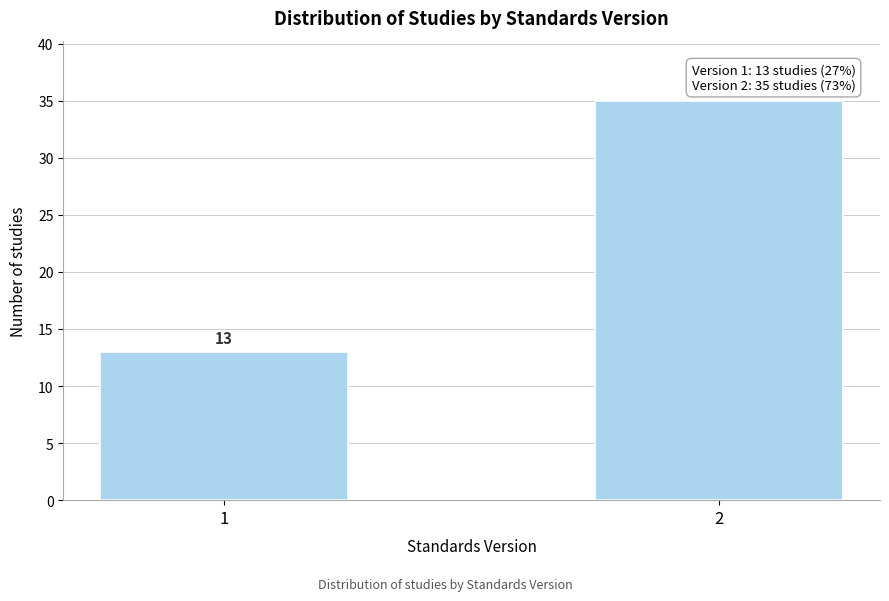

Reading right to left, what are all the values shown in this chart?

2=35	1=13